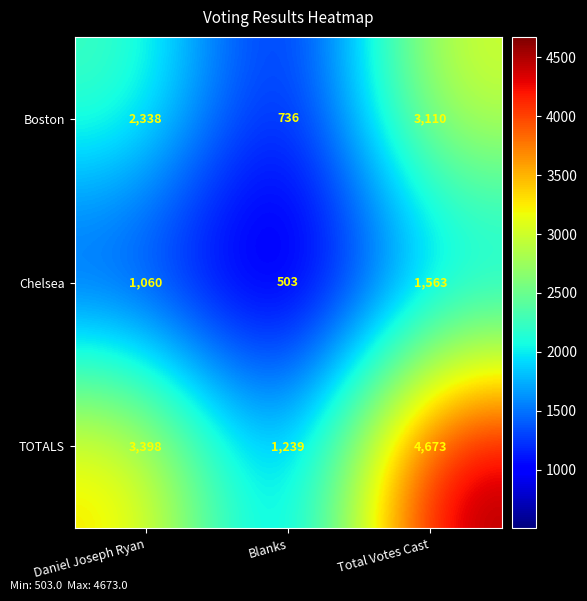

At which category is the sum across all series the highest?

Total Votes Cast